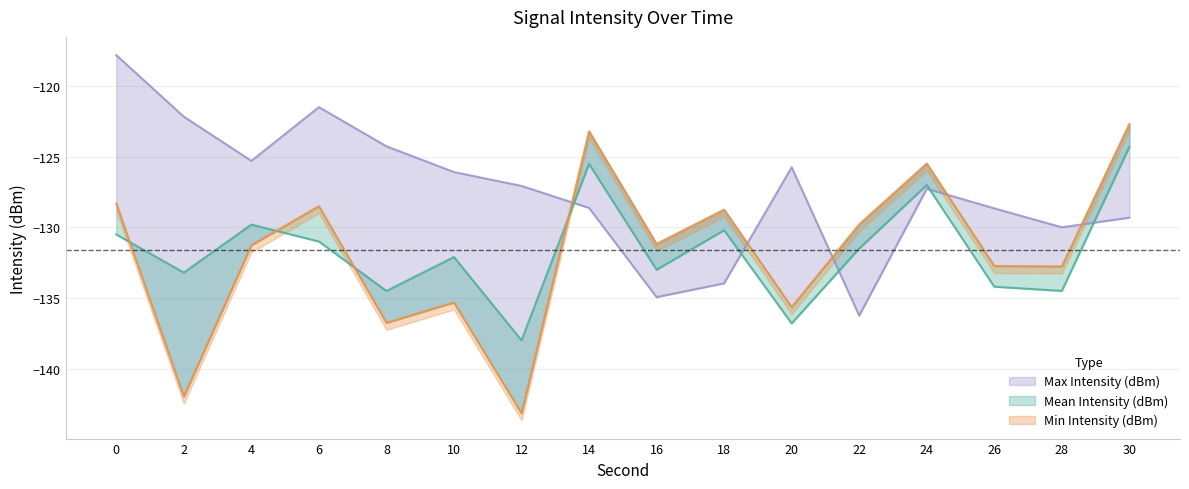

How many data points in Max Intensity (dBm) are above -127?

7